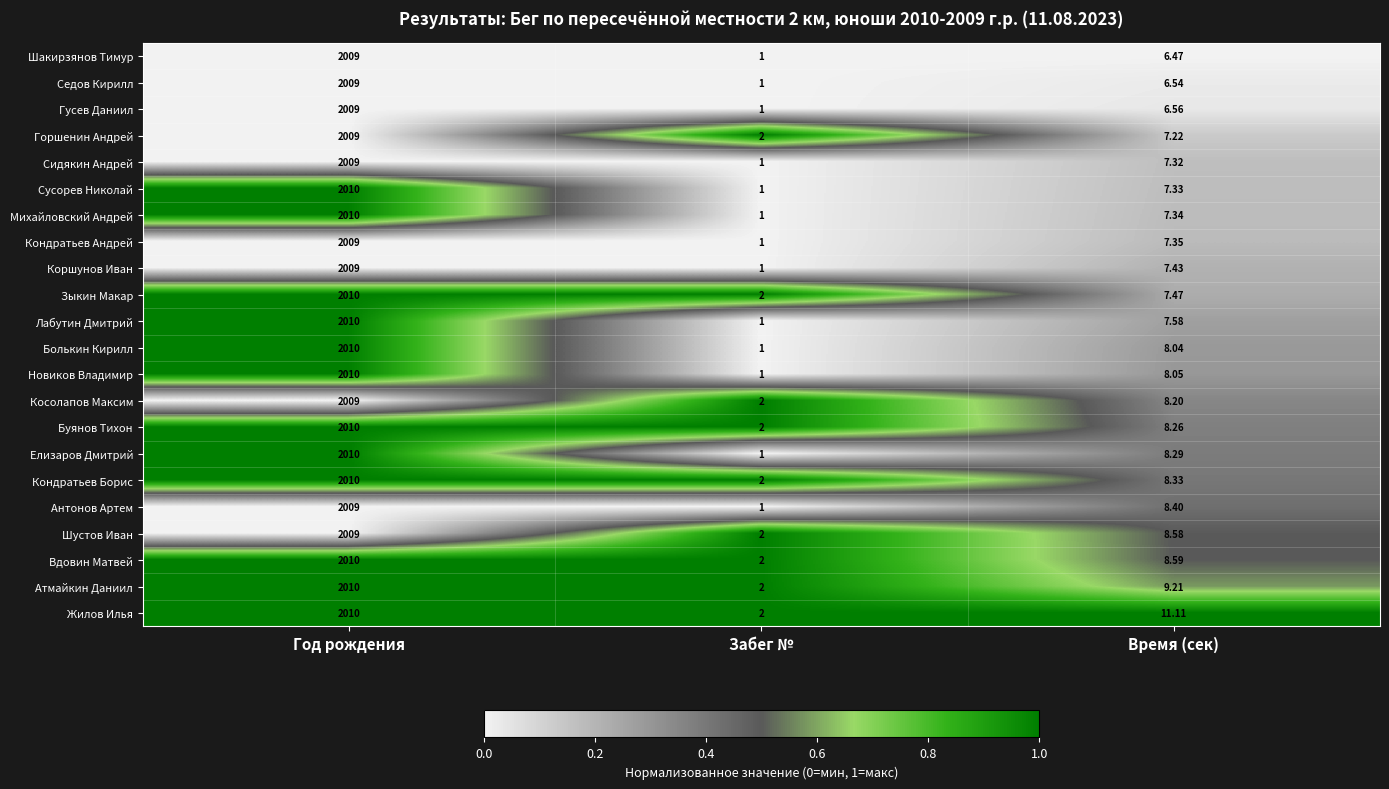

At which category does the chart reach its peak across all series?

Год рождения